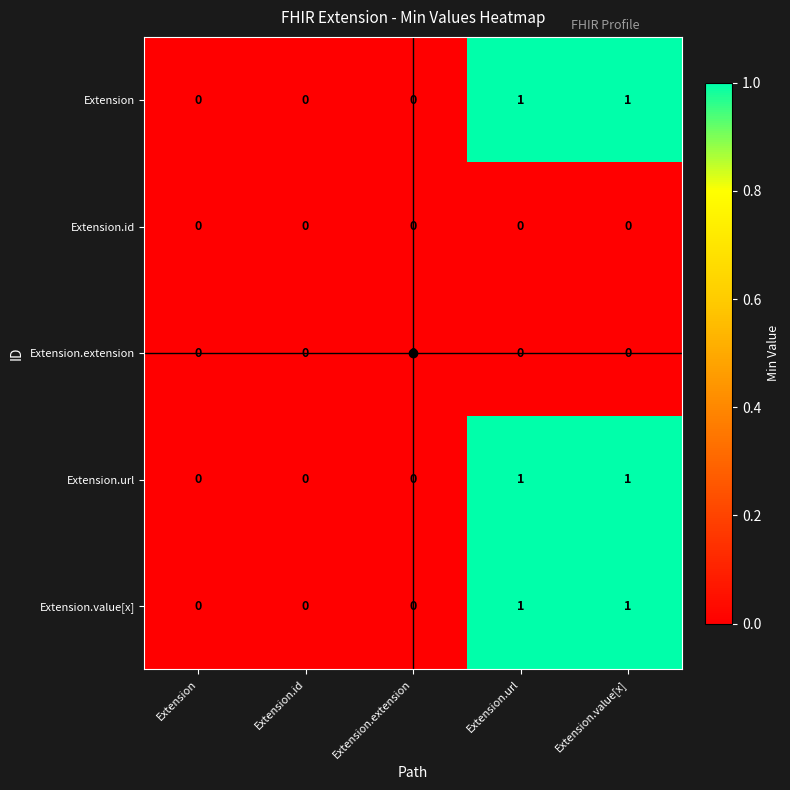

Count the Extension.value[x] values in the range 0 to 1.

5